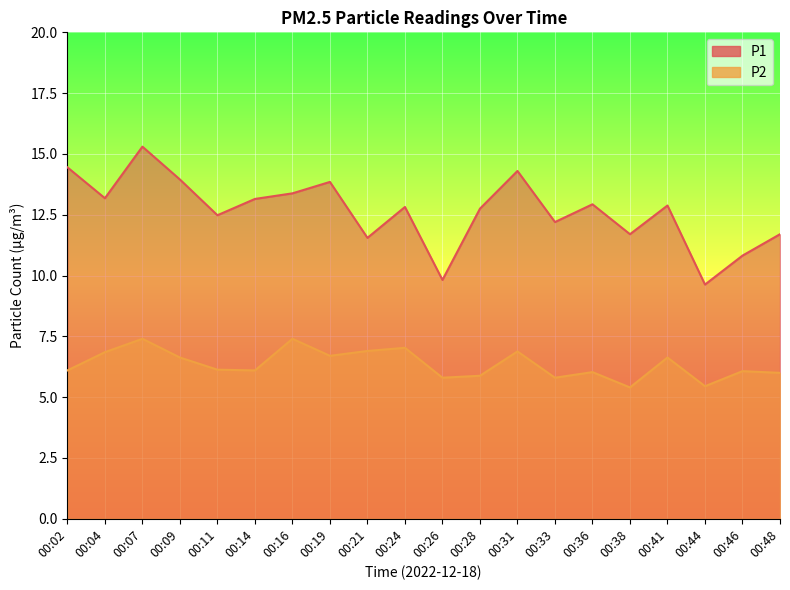

Is the value of P2 at 00:04 greater than the value of P1 at 00:09?

No